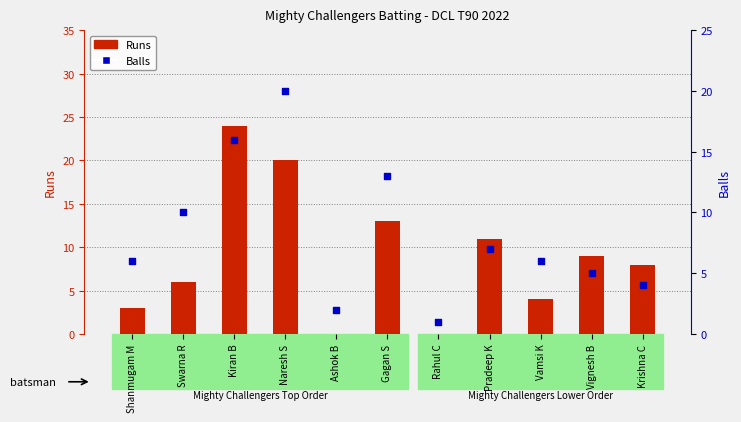

Which series has the largest total across all categories?

Runs